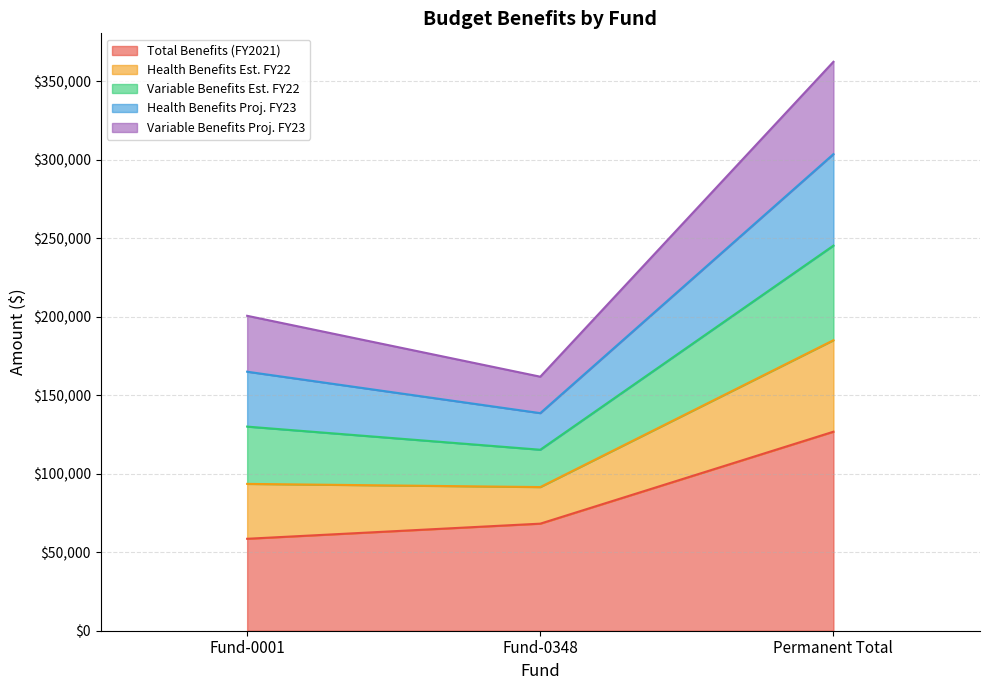

True or false: Health Benefits Proj. FY23 has a value of 232435.8 at Fund-0348.

False